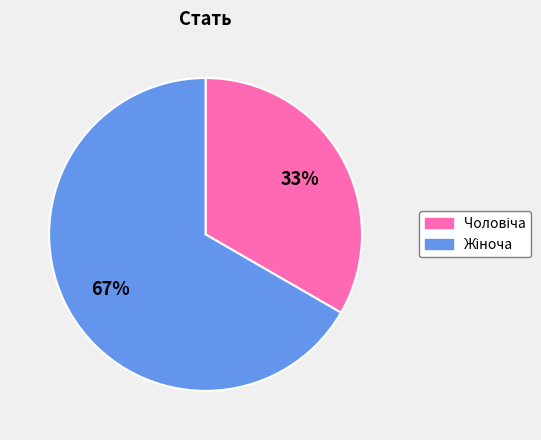

To the nearest percent, what is the average slice percentage?

50%